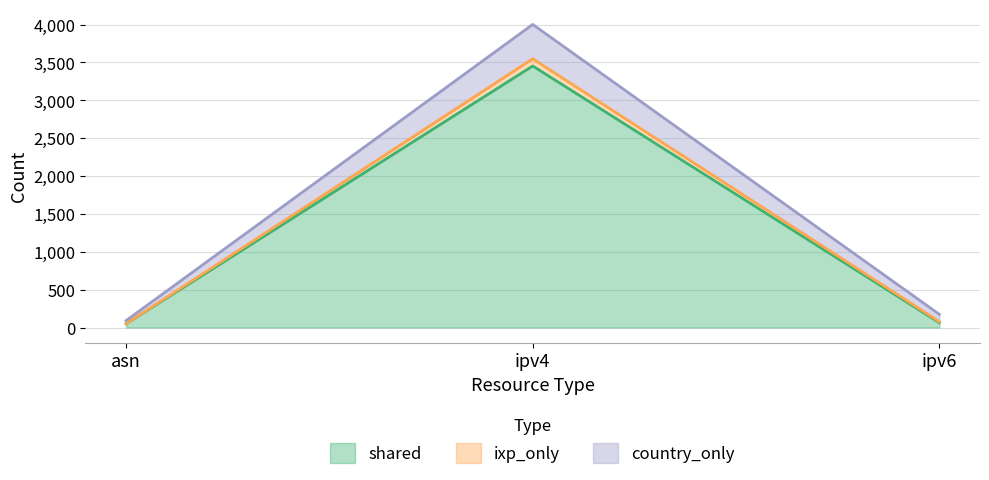

Which label corresponds to the largest value in the chart?

ipv4